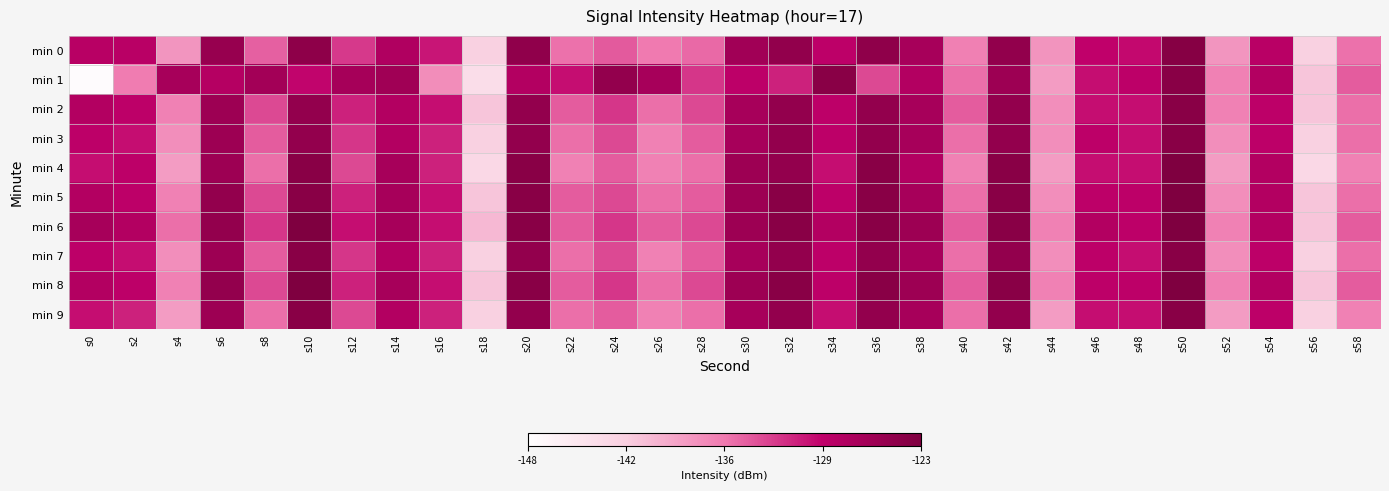

Reading right to left, extract all data points from this chart.

min 0: s58=0.5	s56=0.2	s54=0.8	s52=0.4	s50=1.0	s48=0.7	s46=0.7	s44=0.4	s42=0.9	s40=0.5	s38=0.8	s36=0.9	s34=0.8	s32=0.9	s30=0.9	s28=0.5	s26=0.5	s24=0.6	s22=0.5	s20=0.9	s18=0.2	s16=0.7	s14=0.8	s12=0.6	s10=0.9	s8=0.6	s6=0.9	s4=0.4	s2=0.8	s0=0.8
min 1: s58=0.6	s56=0.3	s54=0.8	s52=0.5	s50=1.0	s48=0.8	s46=0.7	s44=0.4	s42=0.9	s40=0.5	s38=0.8	s36=0.6	s34=1.0	s32=0.7	s30=0.8	s28=0.6	s26=0.8	s24=0.9	s22=0.7	s20=0.8	s18=0.2	s16=0.4	s14=0.9	s12=0.8	s10=0.7	s8=0.9	s6=0.8	s4=0.8	s2=0.5	s0=0.0
min 2: s58=0.5	s56=0.3	s54=0.8	s52=0.5	s50=1.0	s48=0.7	s46=0.7	s44=0.4	s42=0.9	s40=0.6	s38=0.8	s36=0.9	s34=0.8	s32=0.9	s30=0.8	s28=0.6	s26=0.5	s24=0.6	s22=0.6	s20=0.9	s18=0.3	s16=0.7	s14=0.8	s12=0.7	s10=0.9	s8=0.6	s6=0.9	s4=0.5	s2=0.8	s0=0.8
min 3: s58=0.5	s56=0.2	s54=0.8	s52=0.4	s50=1.0	s48=0.7	s46=0.8	s44=0.4	s42=0.9	s40=0.5	s38=0.8	s36=0.9	s34=0.8	s32=0.9	s30=0.8	s28=0.6	s26=0.5	s24=0.6	s22=0.5	s20=0.9	s18=0.2	s16=0.7	s14=0.8	s12=0.6	s10=0.9	s8=0.6	s6=0.9	s4=0.4	s2=0.7	s0=0.8
min 4: s58=0.5	s56=0.2	s54=0.8	s52=0.4	s50=1.0	s48=0.7	s46=0.7	s44=0.4	s42=1.0	s40=0.5	s38=0.8	s36=1.0	s34=0.7	s32=0.9	s30=0.9	s28=0.5	s26=0.5	s24=0.6	s22=0.5	s20=1.0	s18=0.2	s16=0.7	s14=0.8	s12=0.6	s10=1.0	s8=0.5	s6=0.9	s4=0.4	s2=0.8	s0=0.7
min 5: s58=0.5	s56=0.3	s54=0.8	s52=0.4	s50=1.0	s48=0.8	s46=0.8	s44=0.4	s42=1.0	s40=0.5	s38=0.8	s36=1.0	s34=0.8	s32=1.0	s30=0.9	s28=0.6	s26=0.5	s24=0.6	s22=0.6	s20=1.0	s18=0.3	s16=0.7	s14=0.8	s12=0.7	s10=1.0	s8=0.6	s6=0.9	s4=0.5	s2=0.8	s0=0.8
min 6: s58=0.6	s56=0.3	s54=0.8	s52=0.5	s50=1.0	s48=0.8	s46=0.8	s44=0.5	s42=1.0	s40=0.6	s38=0.9	s36=1.0	s34=0.8	s32=1.0	s30=0.9	s28=0.6	s26=0.6	s24=0.6	s22=0.6	s20=1.0	s18=0.3	s16=0.7	s14=0.8	s12=0.7	s10=1.0	s8=0.6	s6=0.9	s4=0.5	s2=0.8	s0=0.8
min 7: s58=0.5	s56=0.2	s54=0.8	s52=0.4	s50=1.0	s48=0.7	s46=0.8	s44=0.4	s42=0.9	s40=0.5	s38=0.8	s36=0.9	s34=0.8	s32=0.9	s30=0.8	s28=0.6	s26=0.5	s24=0.6	s22=0.5	s20=0.9	s18=0.2	s16=0.7	s14=0.8	s12=0.6	s10=1.0	s8=0.6	s6=0.9	s4=0.4	s2=0.7	s0=0.8
min 8: s58=0.6	s56=0.3	s54=0.8	s52=0.5	s50=1.0	s48=0.8	s46=0.8	s44=0.5	s42=1.0	s40=0.6	s38=0.9	s36=1.0	s34=0.8	s32=1.0	s30=0.9	s28=0.6	s26=0.5	s24=0.6	s22=0.6	s20=1.0	s18=0.3	s16=0.7	s14=0.8	s12=0.7	s10=1.0	s8=0.6	s6=0.9	s4=0.5	s2=0.8	s0=0.8
min 9: s58=0.5	s56=0.2	s54=0.8	s52=0.4	s50=1.0	s48=0.7	s46=0.7	s44=0.4	s42=0.9	s40=0.5	s38=0.8	s36=0.9	s34=0.7	s32=0.9	s30=0.8	s28=0.5	s26=0.5	s24=0.6	s22=0.5	s20=0.9	s18=0.2	s16=0.7	s14=0.8	s12=0.6	s10=1.0	s8=0.5	s6=0.9	s4=0.4	s2=0.7	s0=0.7